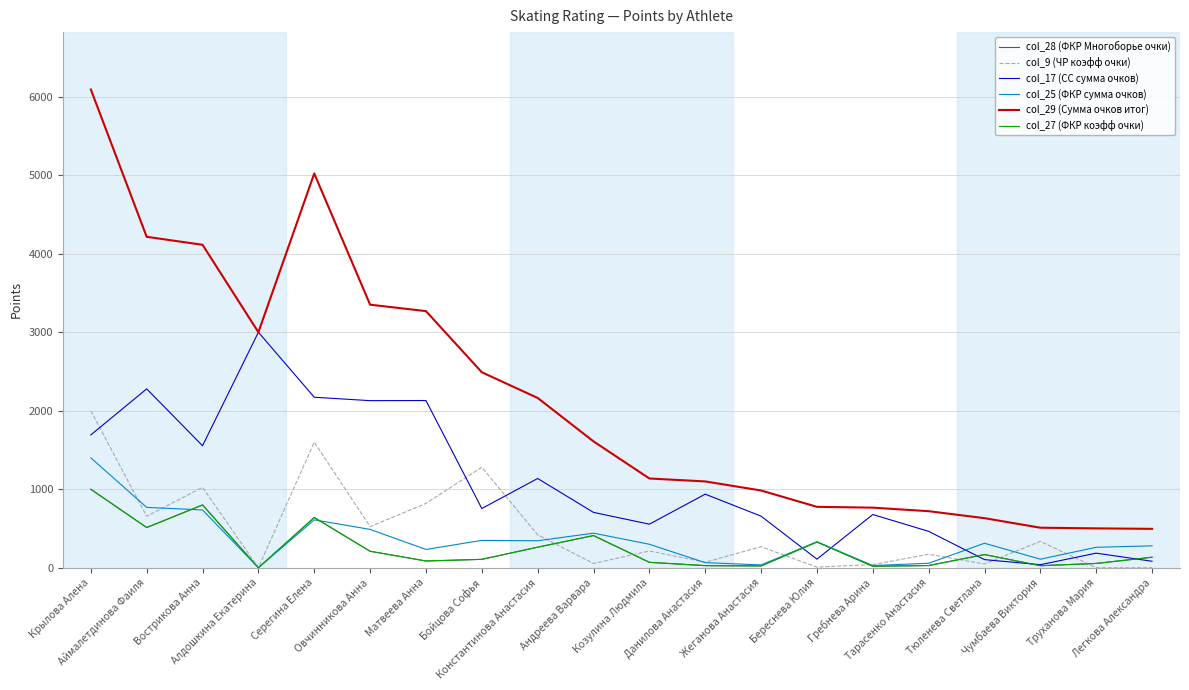

At which category does col_28 (ФКР Многоборье очки) reach its first local peak?

Вострикова Анна